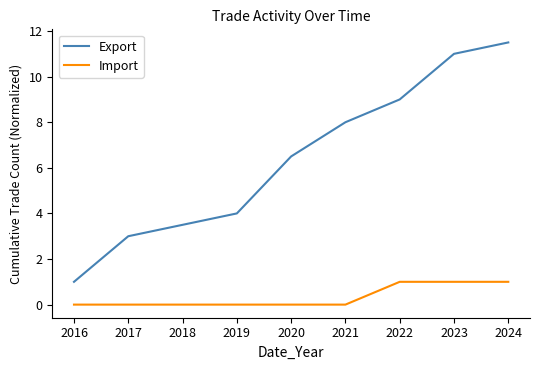

What are all the series names shown in the legend?

Export, Import